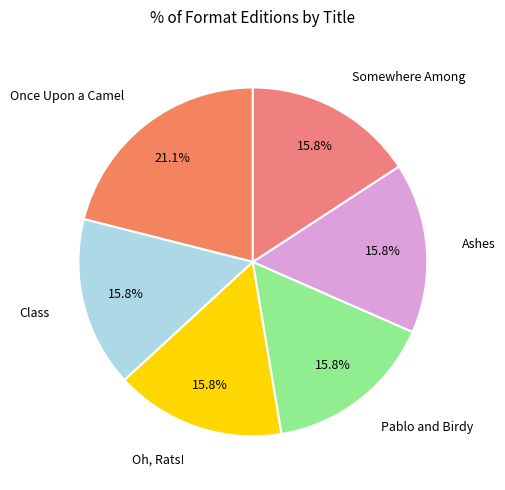

Does any single category account for the majority?

No